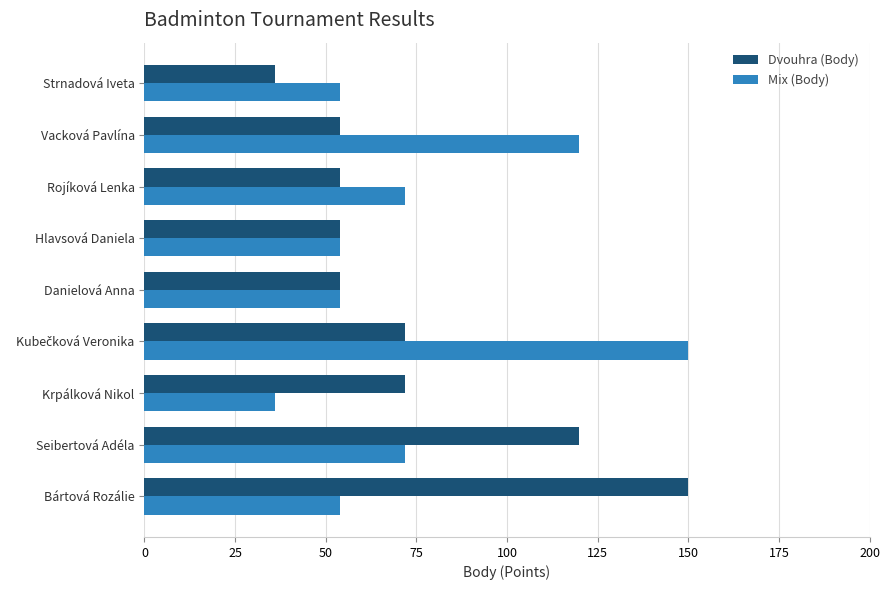

What is the spread (max minus min) of values at Vacková Pavlína?

66